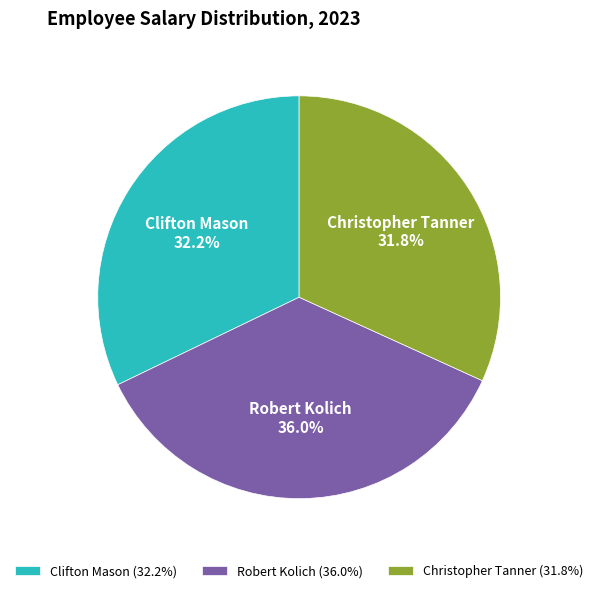

Approximately how many times larger is the value at Robert Kolich compared to Christopher Tanner?

1.1